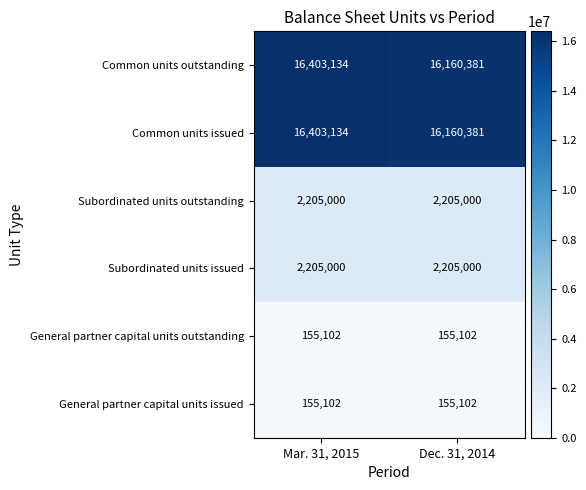

What is the spread (max minus min) of values at Mar. 31, 2015?

16248032